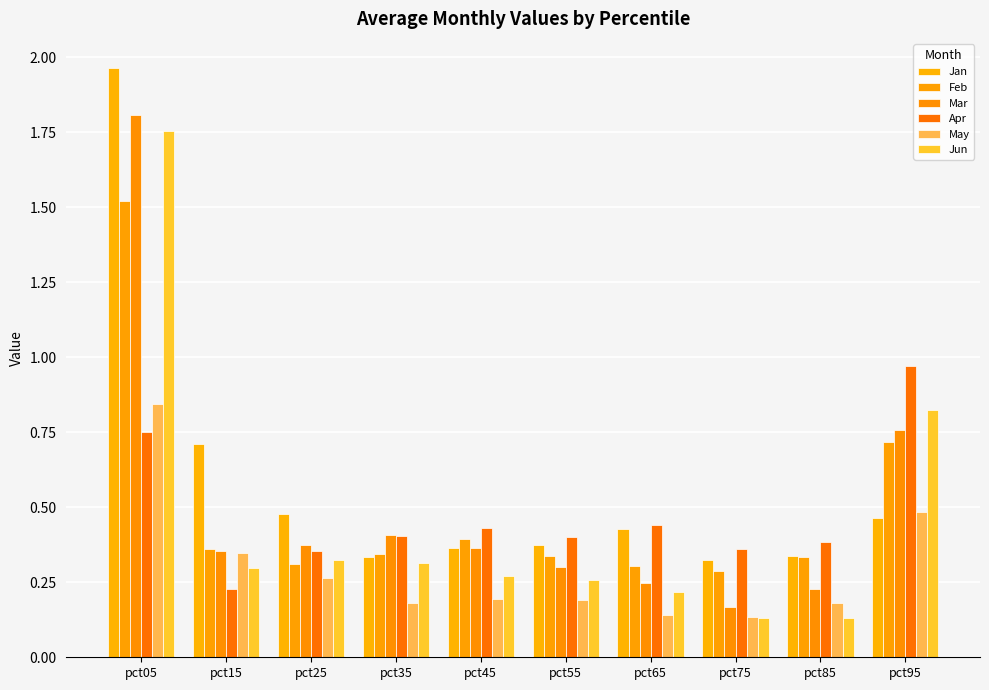

How many bars are there in total?

60